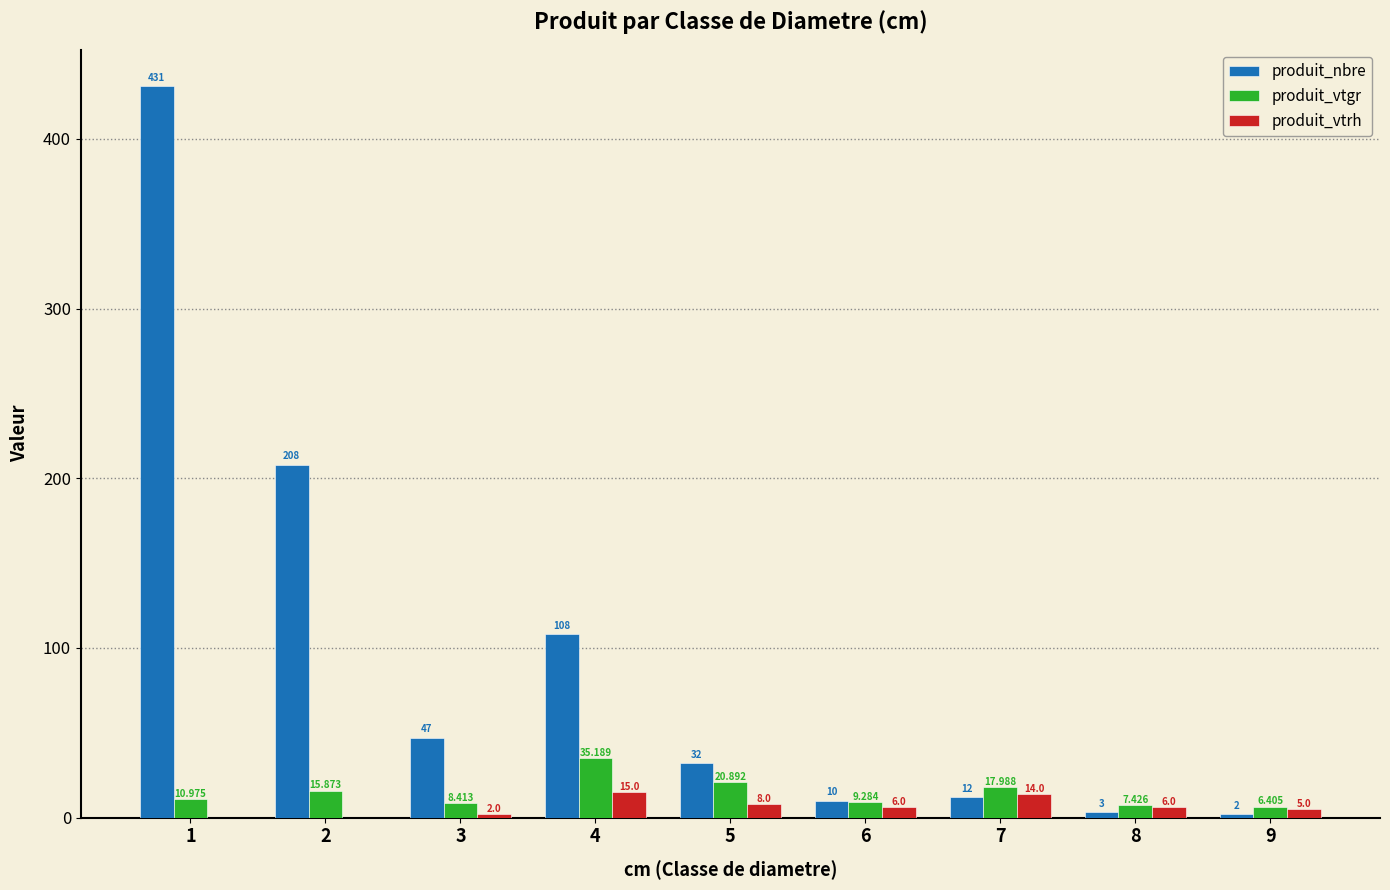

Are the bars horizontal?

No